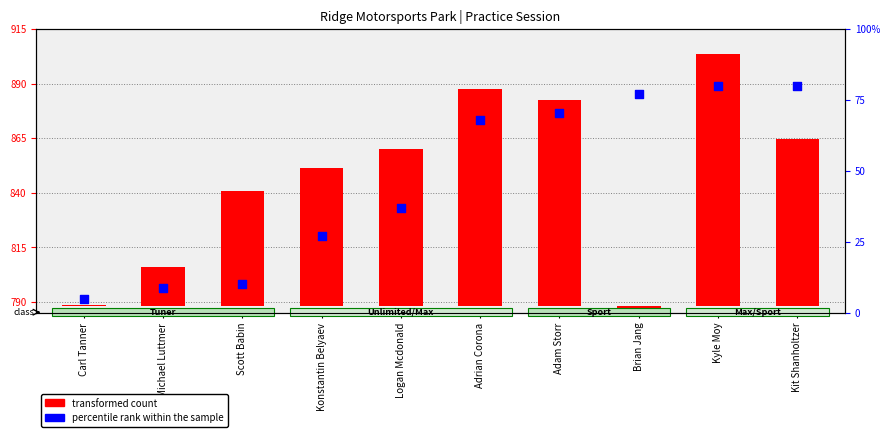

Which series contains the lowest Y value?

transformed count